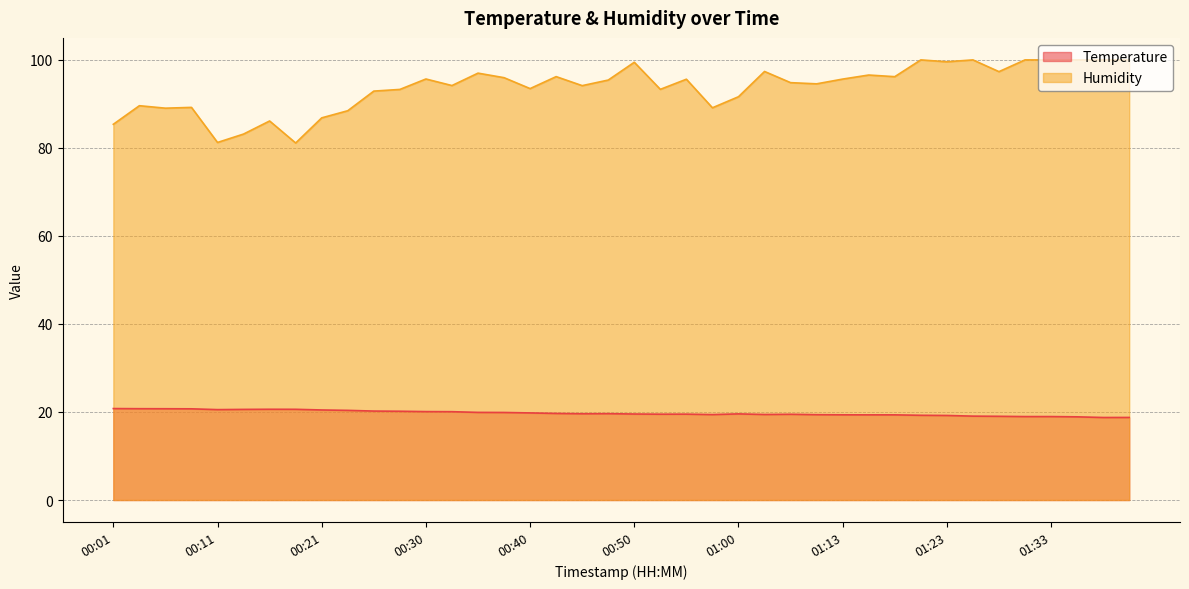

What position from the right is 00:16?

34